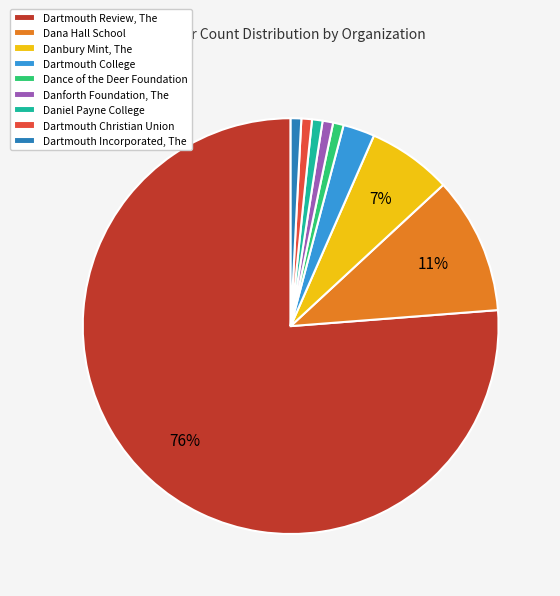

Does any single category account for the majority?

Yes